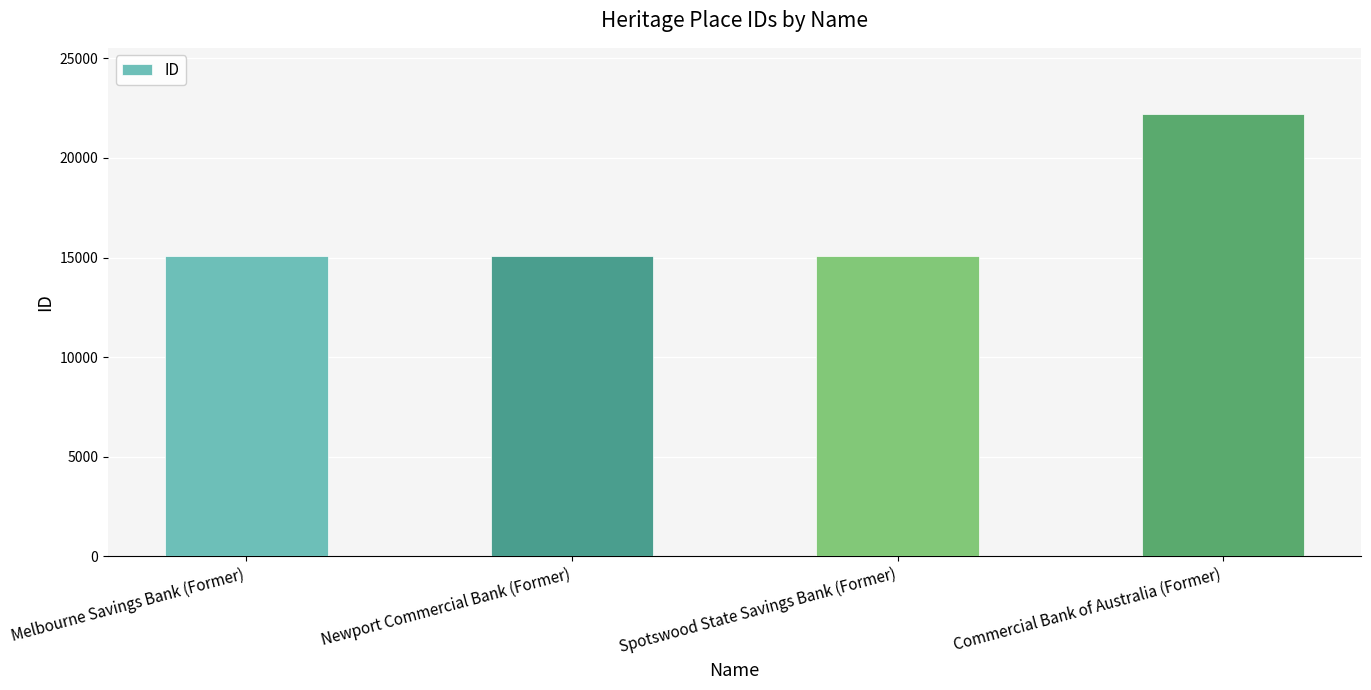

What is the sum of all values?

67412